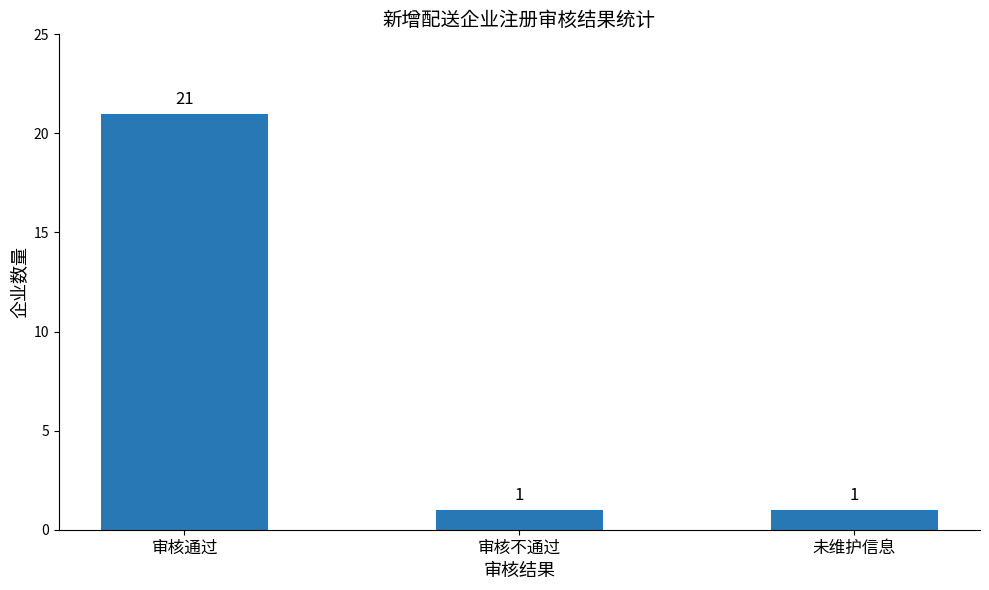

The chart shows a value of 1 at 审核不通过. True or false?

True